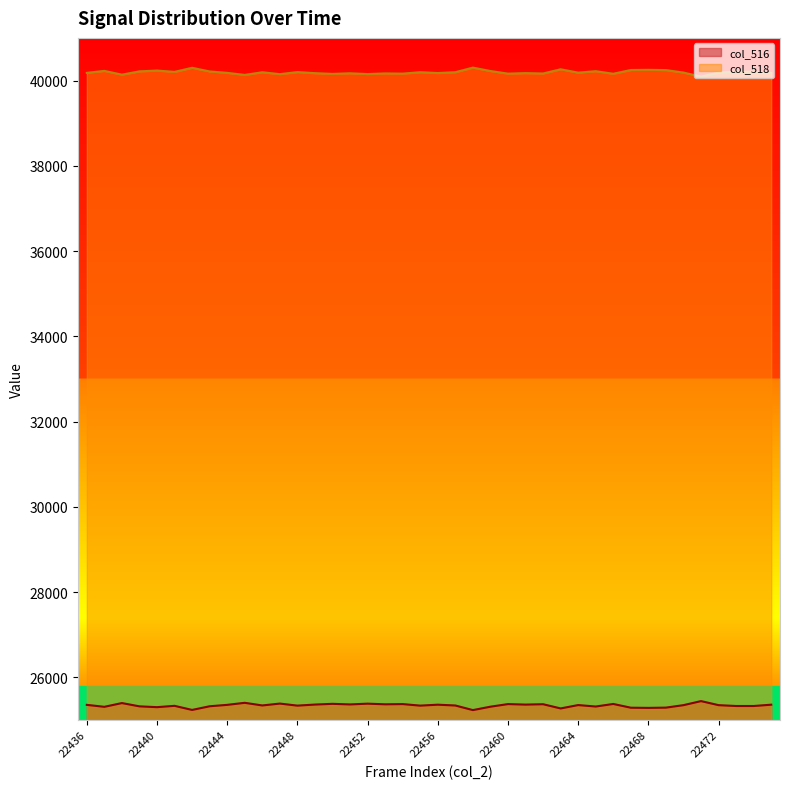

At which label does col_518 first exceed 40187?

22437